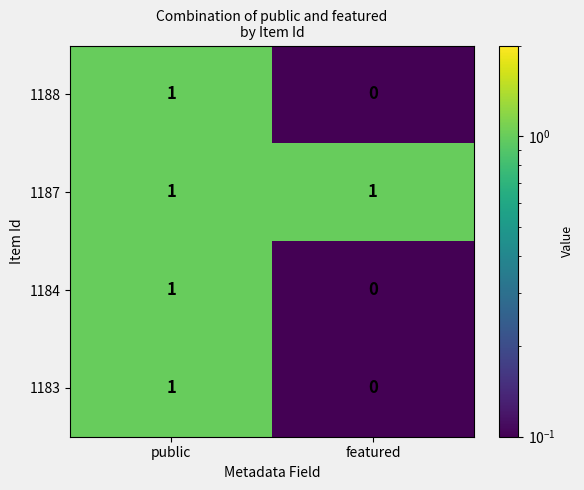

The value of 1183 at featured is 0. True or false?

True